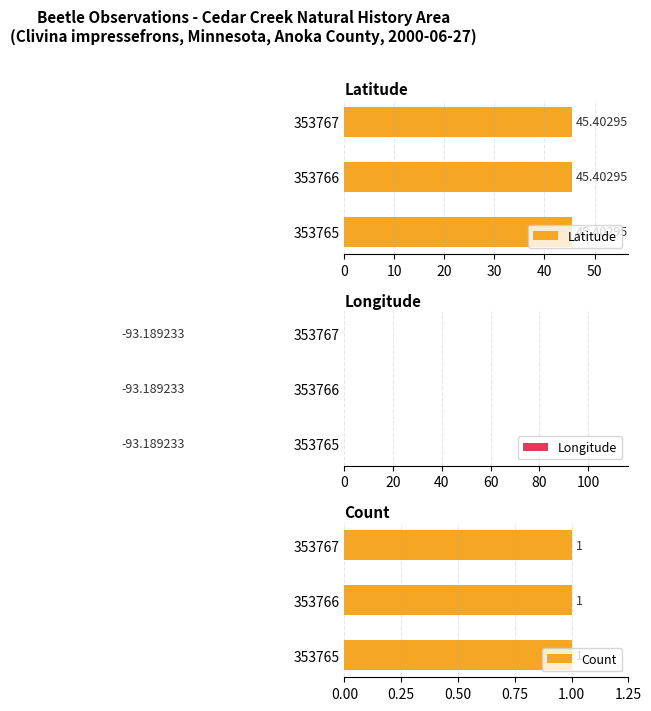

What is the value of the Count bar at the 3rd from the left?

1.0